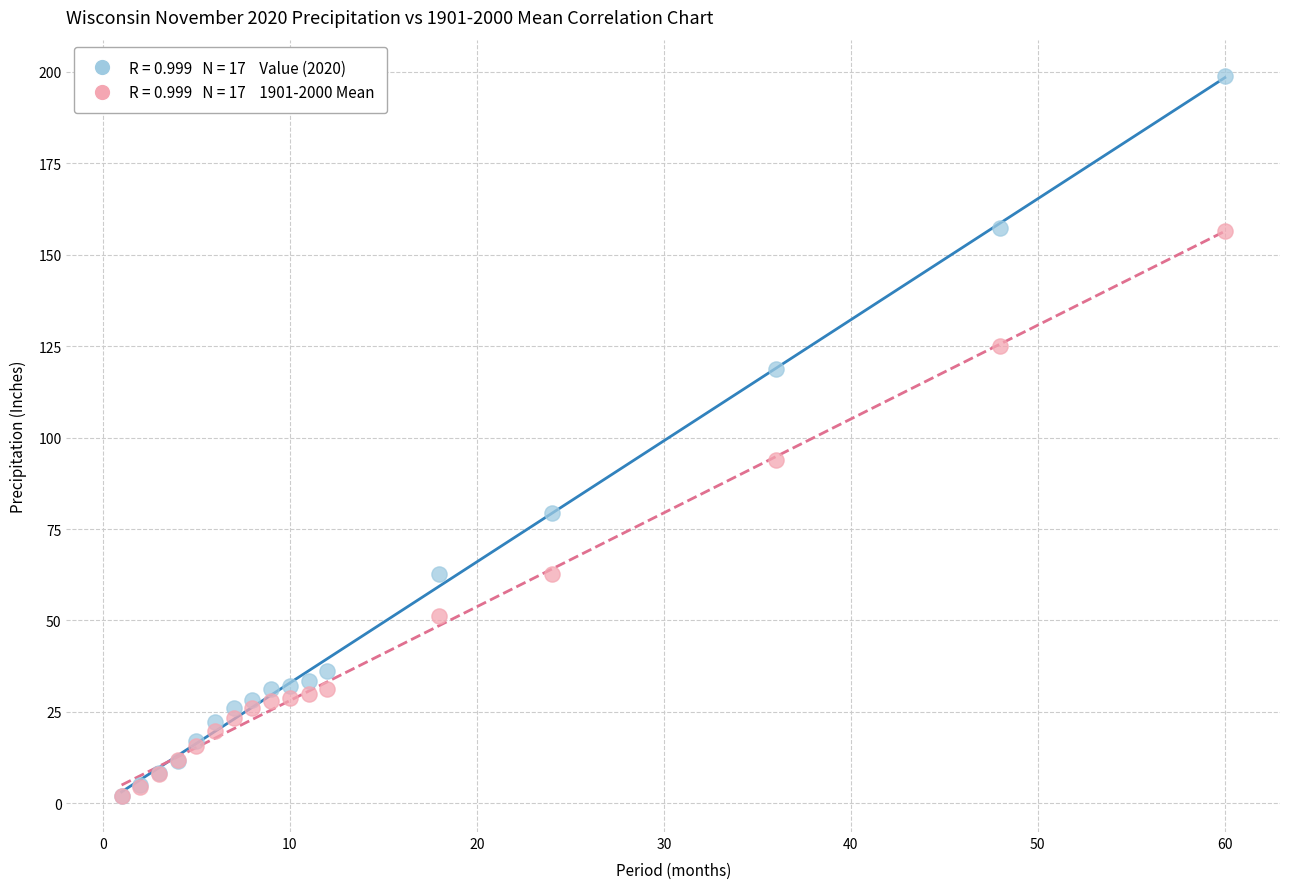

Across all series, what Y value is closest to 100?

93.9